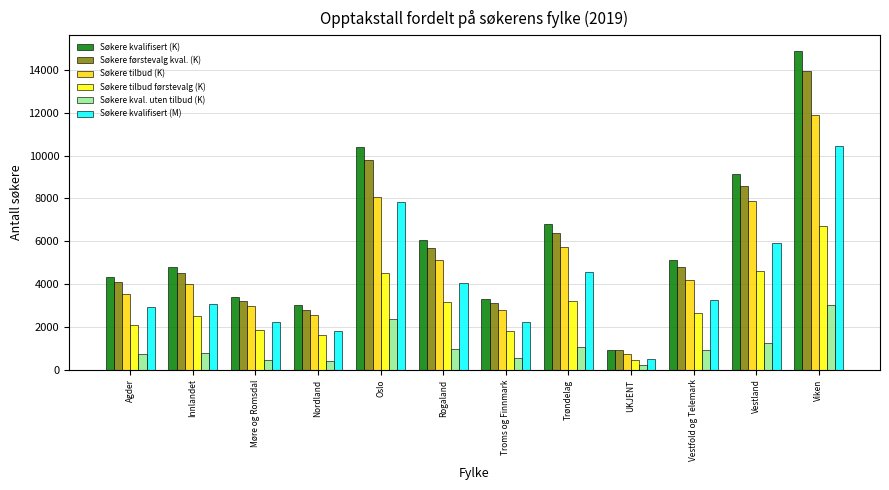

What is the difference between the maximum and minimum values in the Søkere kval. uten tilbud (K) series?

2776